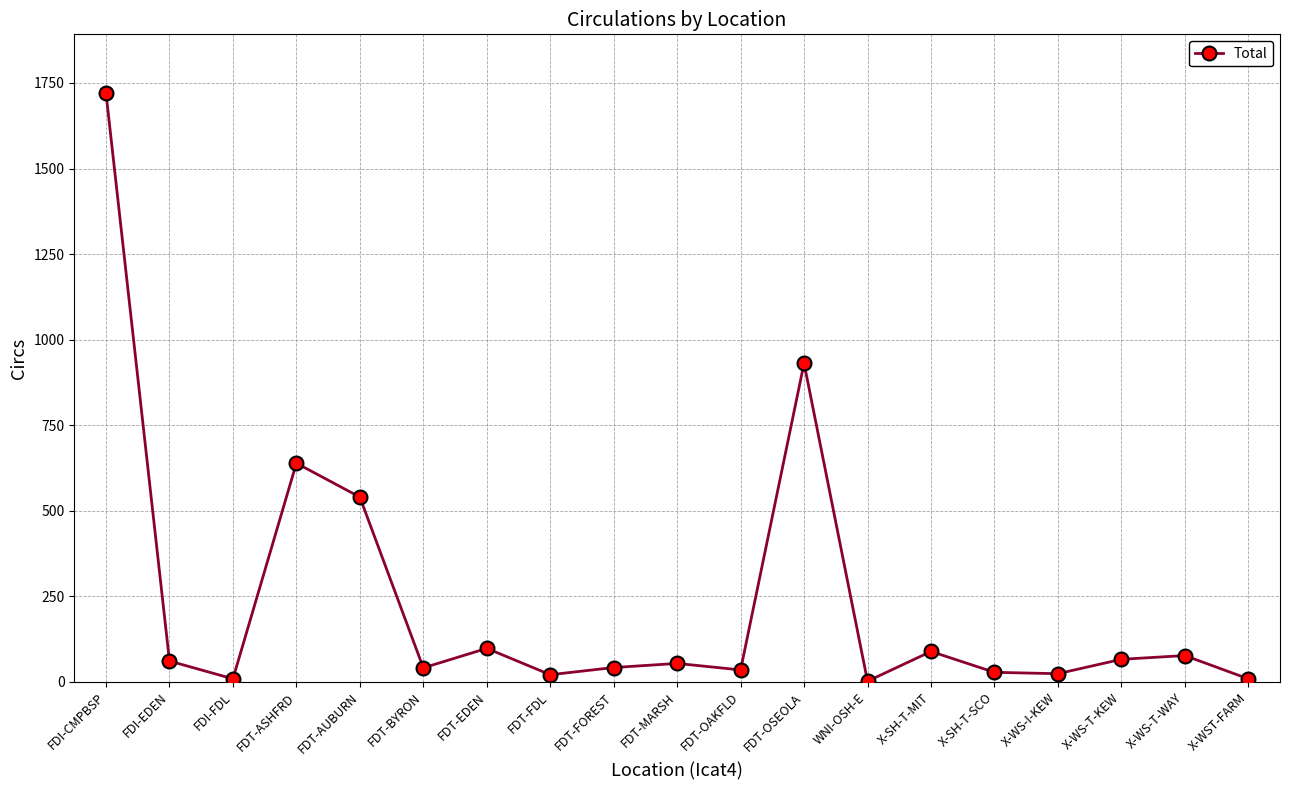

What is the value of the 3rd point from the left?

9